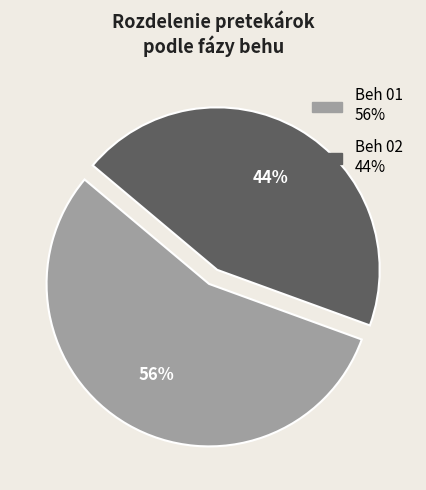

To the nearest percent, what portion does Beh 02 represent?

44%